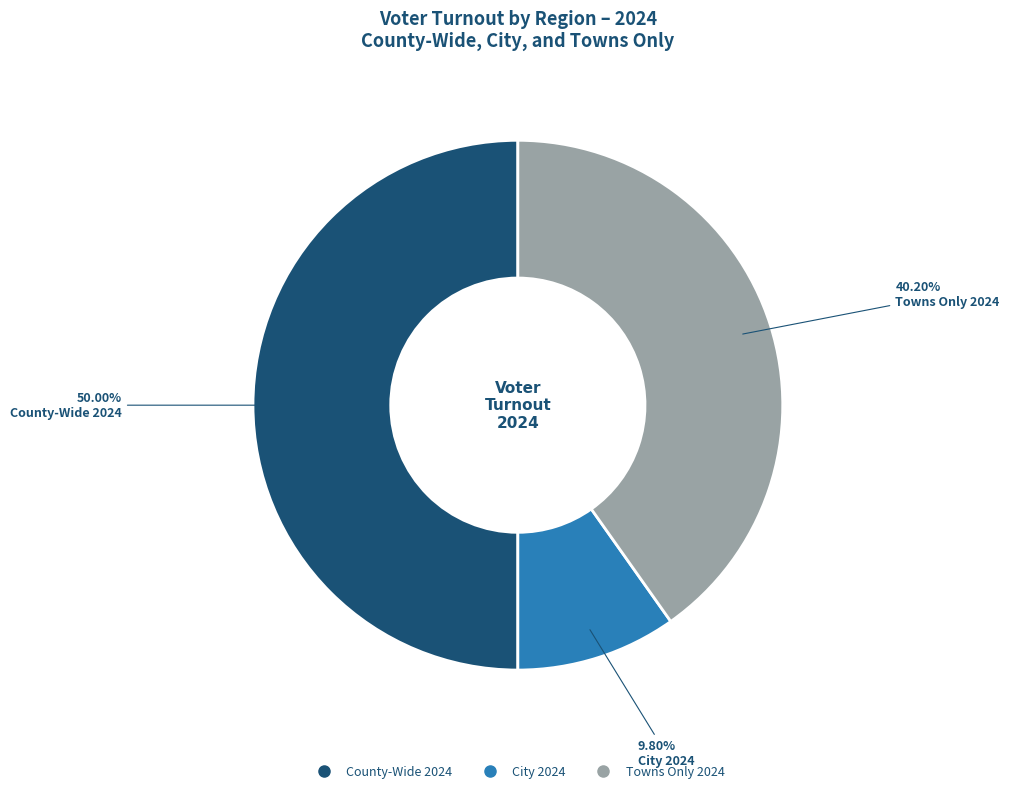

How many segments does this pie chart have?

3